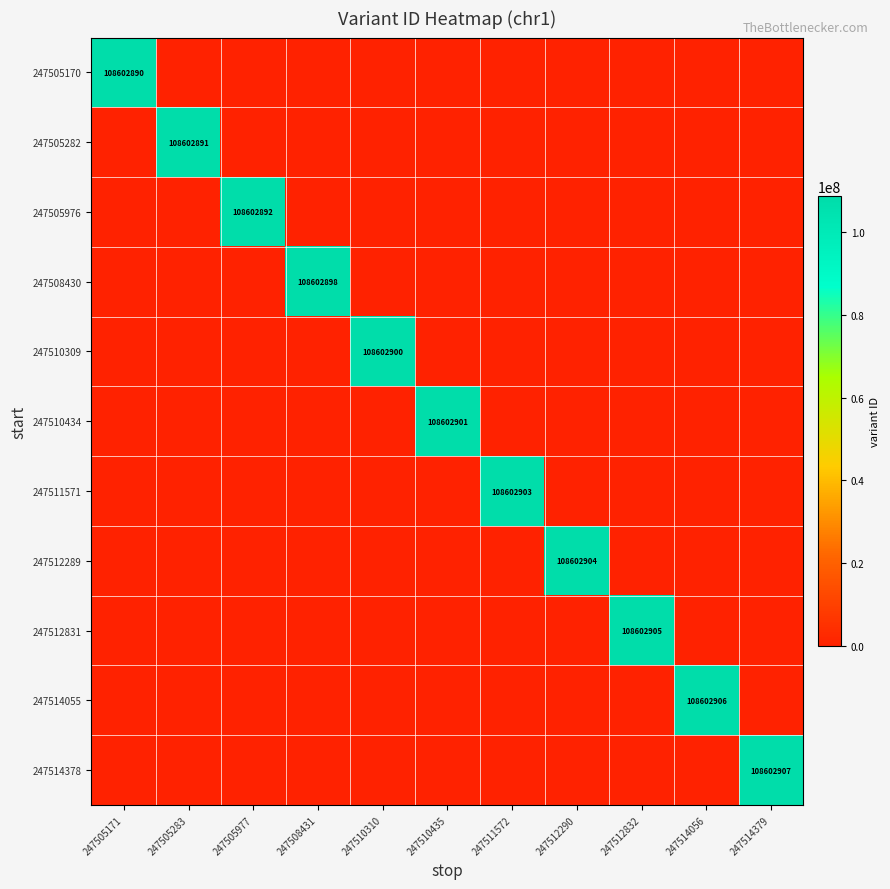

List the series in order of their peak value, highest first.

247514378, 247514055, 247512831, 247512289, 247511571, 247510434, 247510309, 247508430, 247505976, 247505282, 247505170